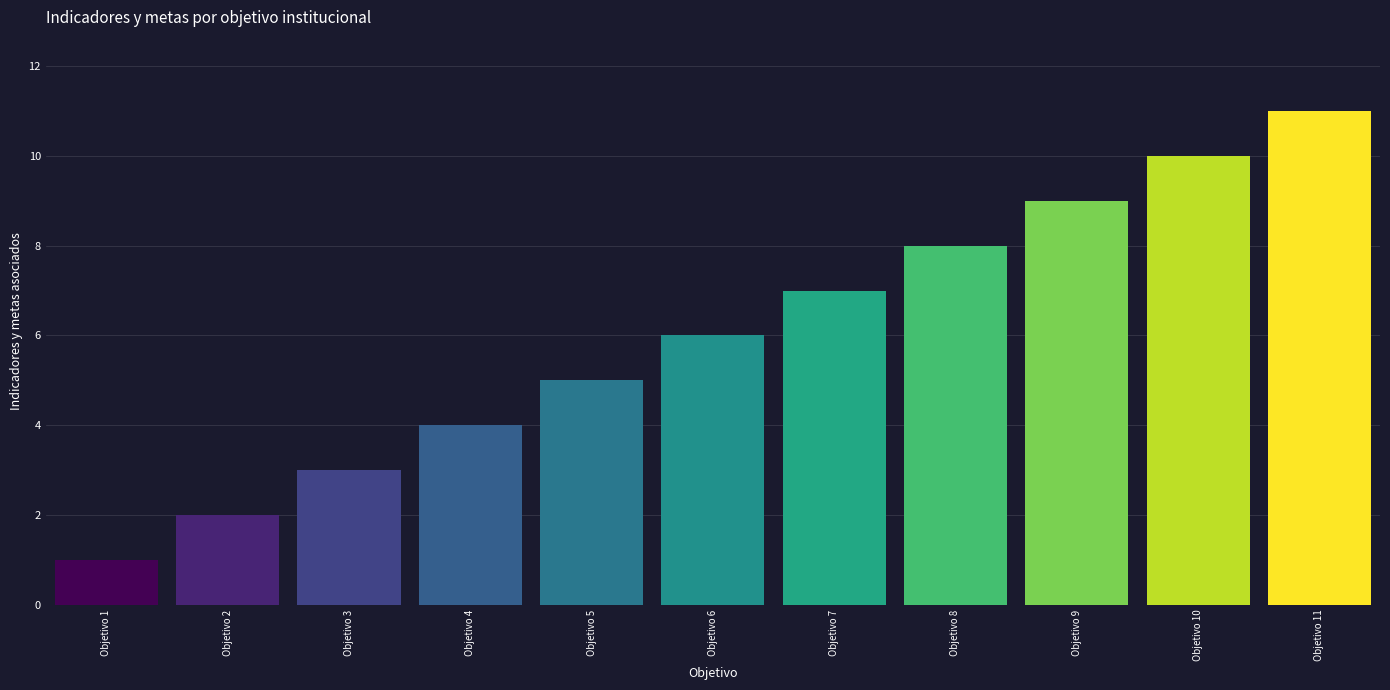

Rank the categories by value from lowest to highest.

Objetivo 1, Objetivo 2, Objetivo 3, Objetivo 4, Objetivo 5, Objetivo 6, Objetivo 7, Objetivo 8, Objetivo 9, Objetivo 10, Objetivo 11